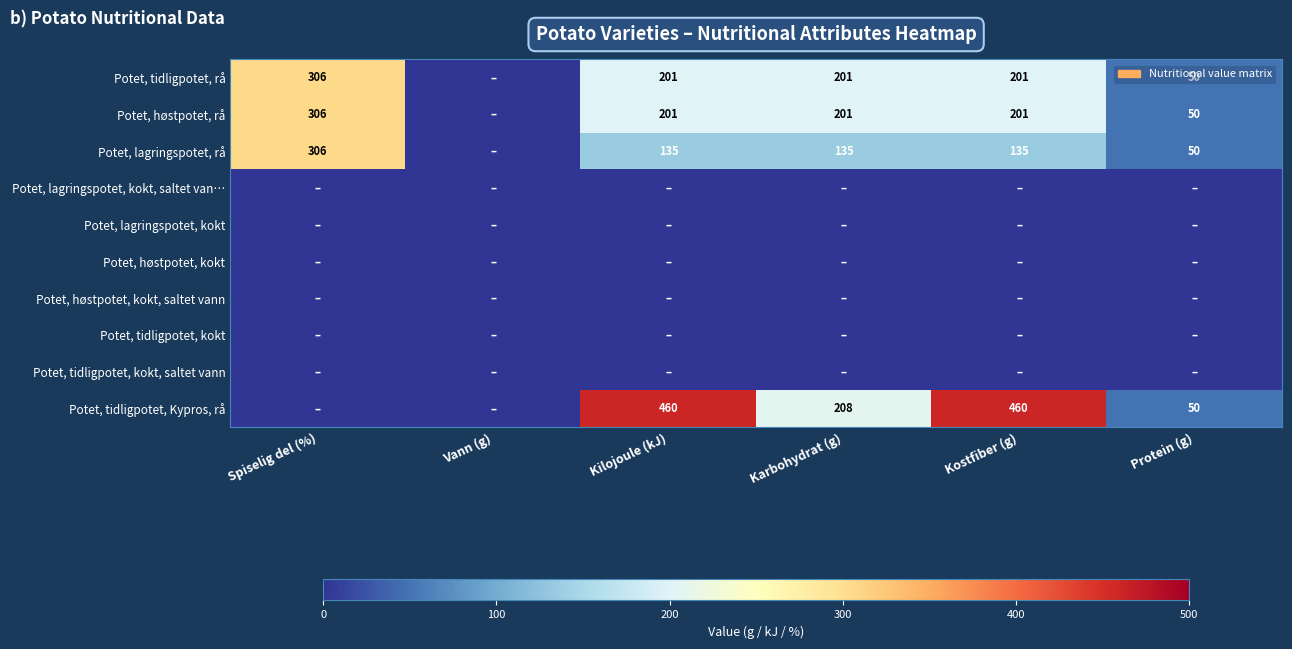

What is the difference between the Potet, lagringspotet, rå values at Kilojoule (kJ) and Spiselig del (%)?

171